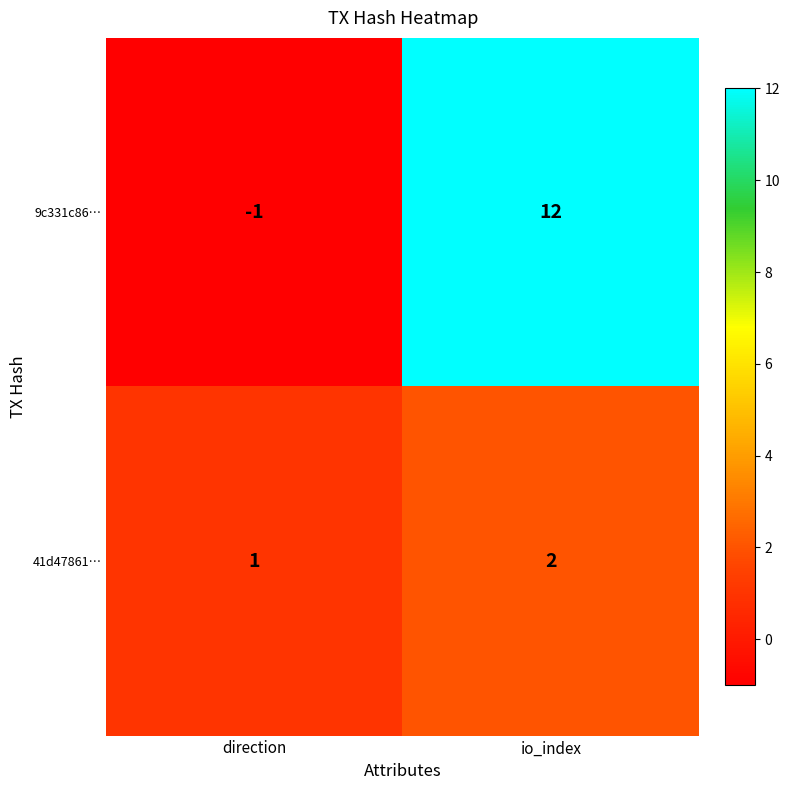

What is the sum of all 9c331c86… values?

11